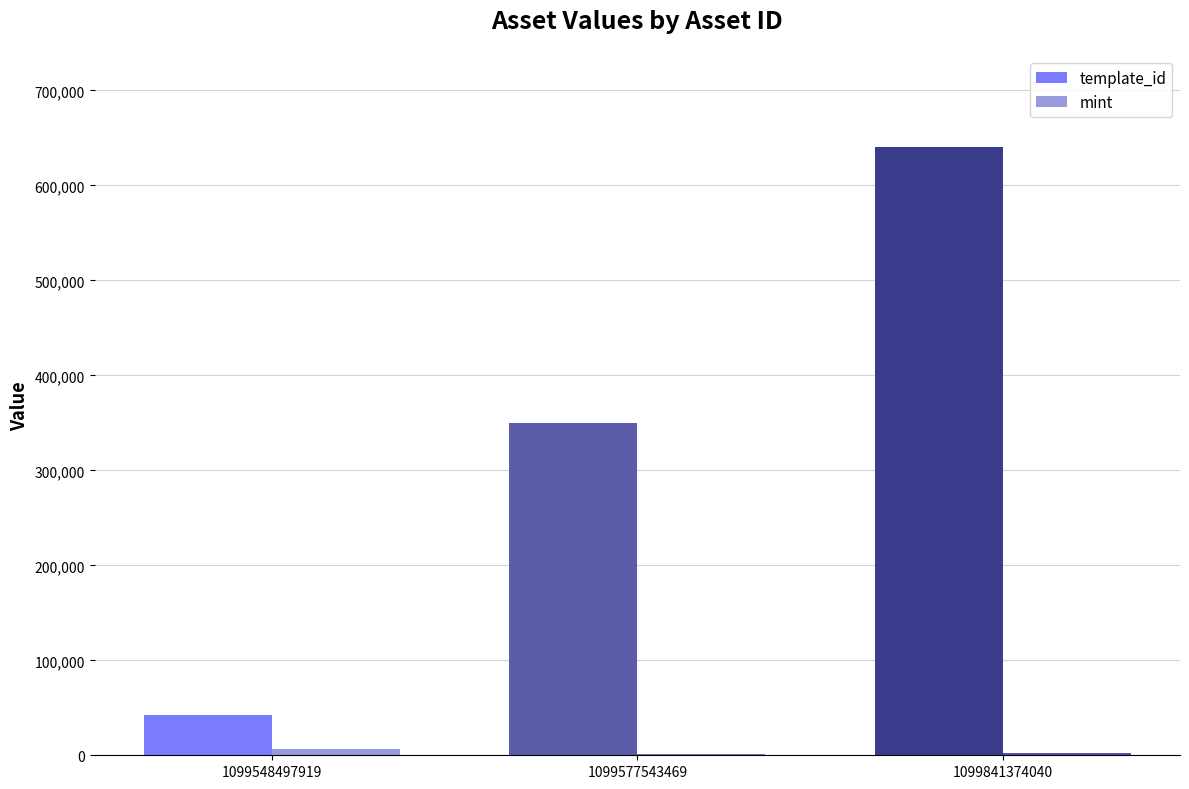

Between 1099577543469 and 1099841374040, which series saw the biggest shift?

template_id